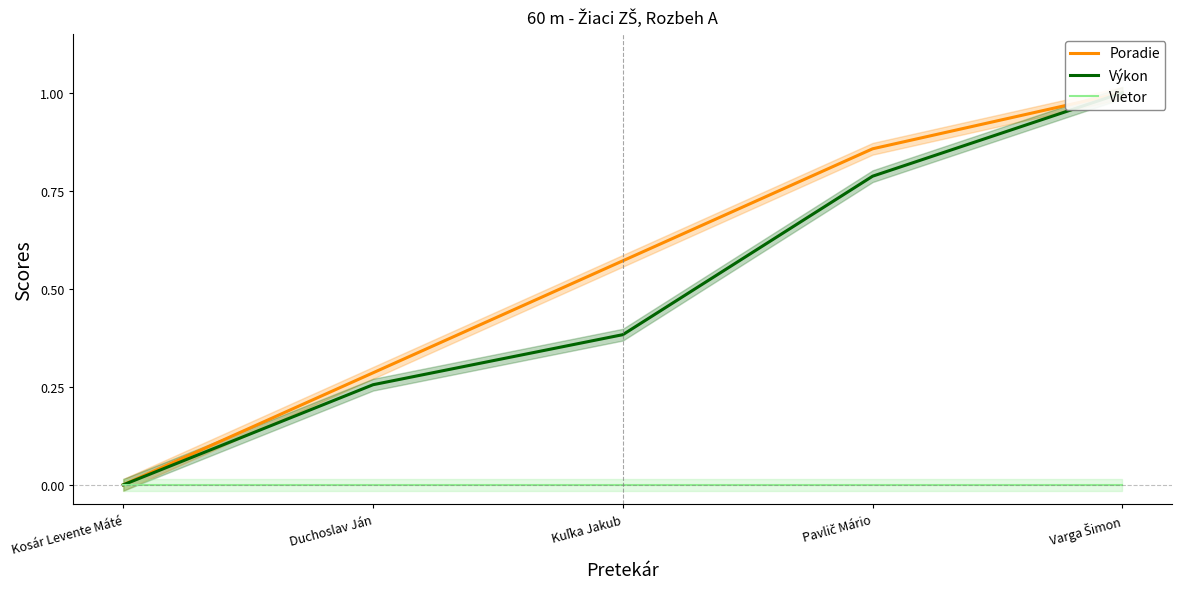

How many series are shown in this chart?

3